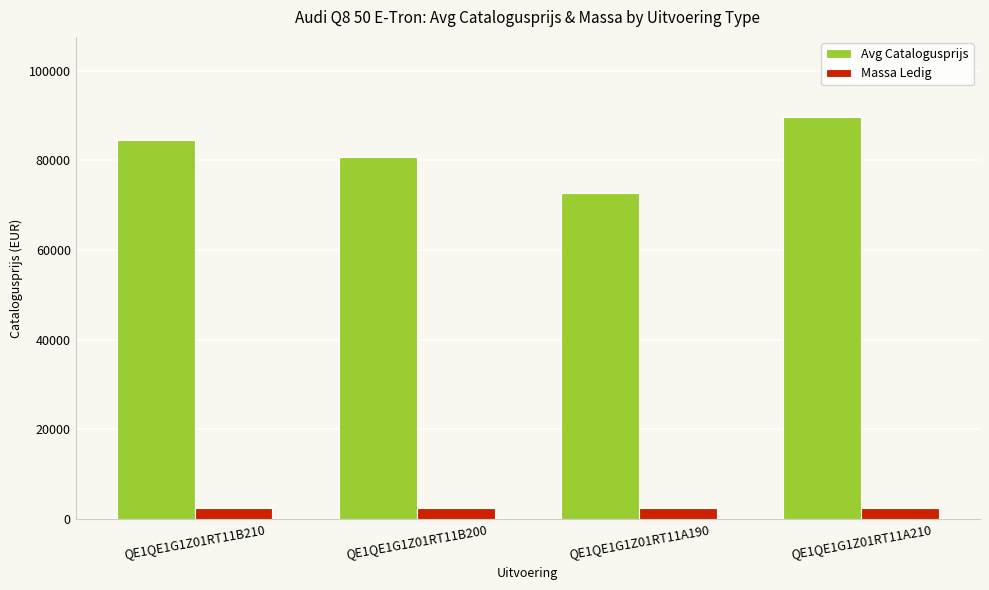

True or false: Avg Catalogusprijs has a value of 123882 at QE1QE1G1Z01RT11A190.

False